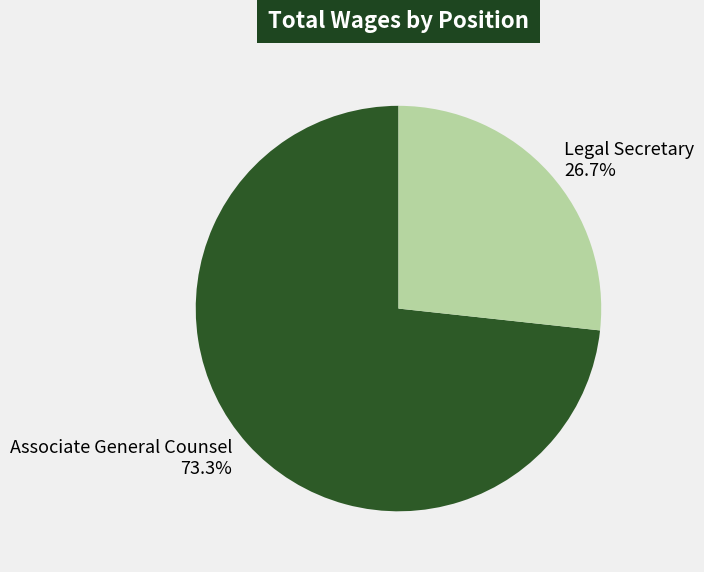

Count the number of slices in the pie.

2